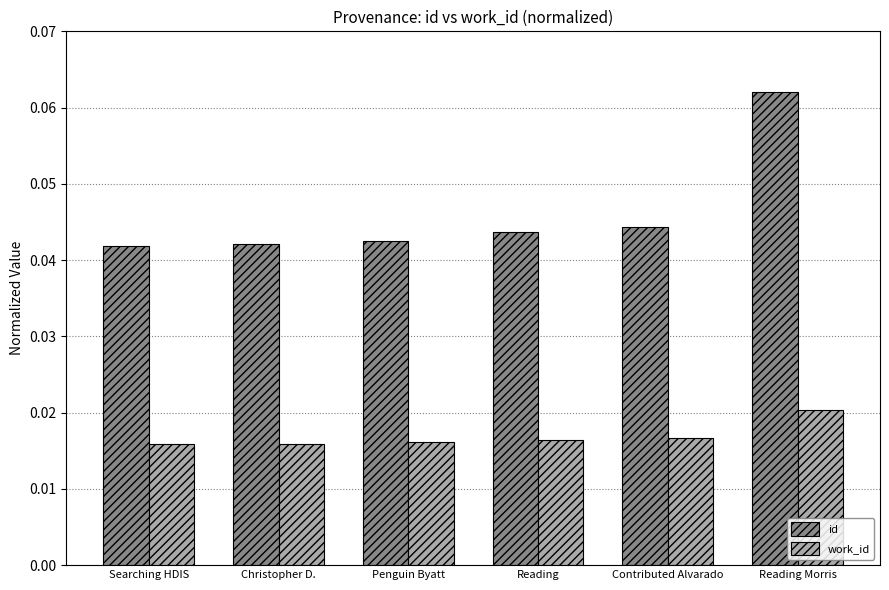

Rank the series at Searching HDIS from lowest to highest value.

work_id, id